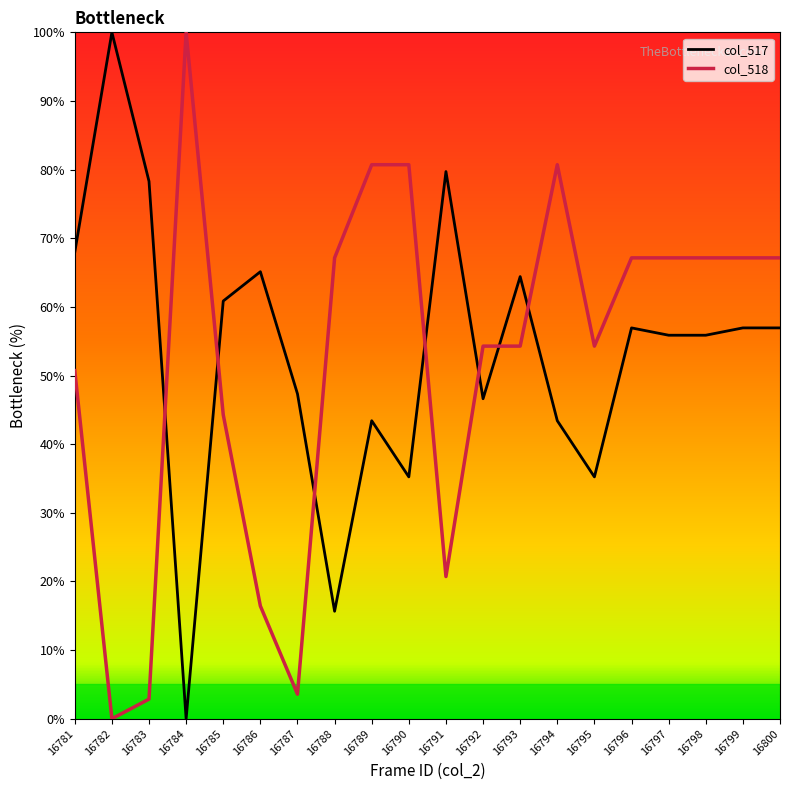

What is the sum of all col_518 values?

1046.4